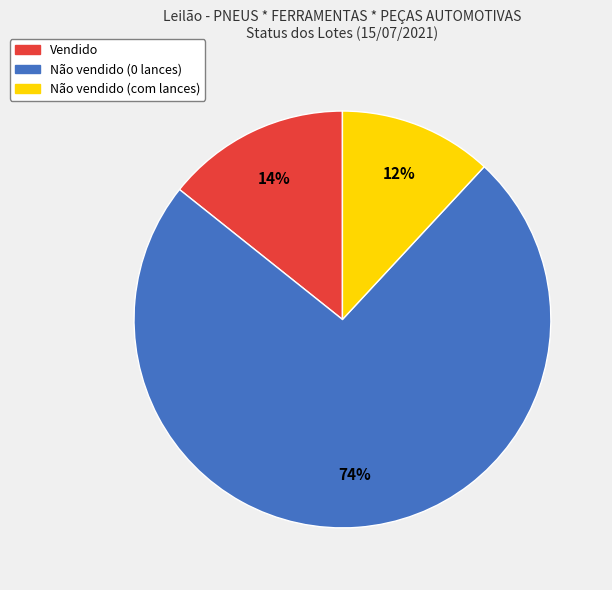

Which category accounts for the majority?

Não vendido (0 lances)